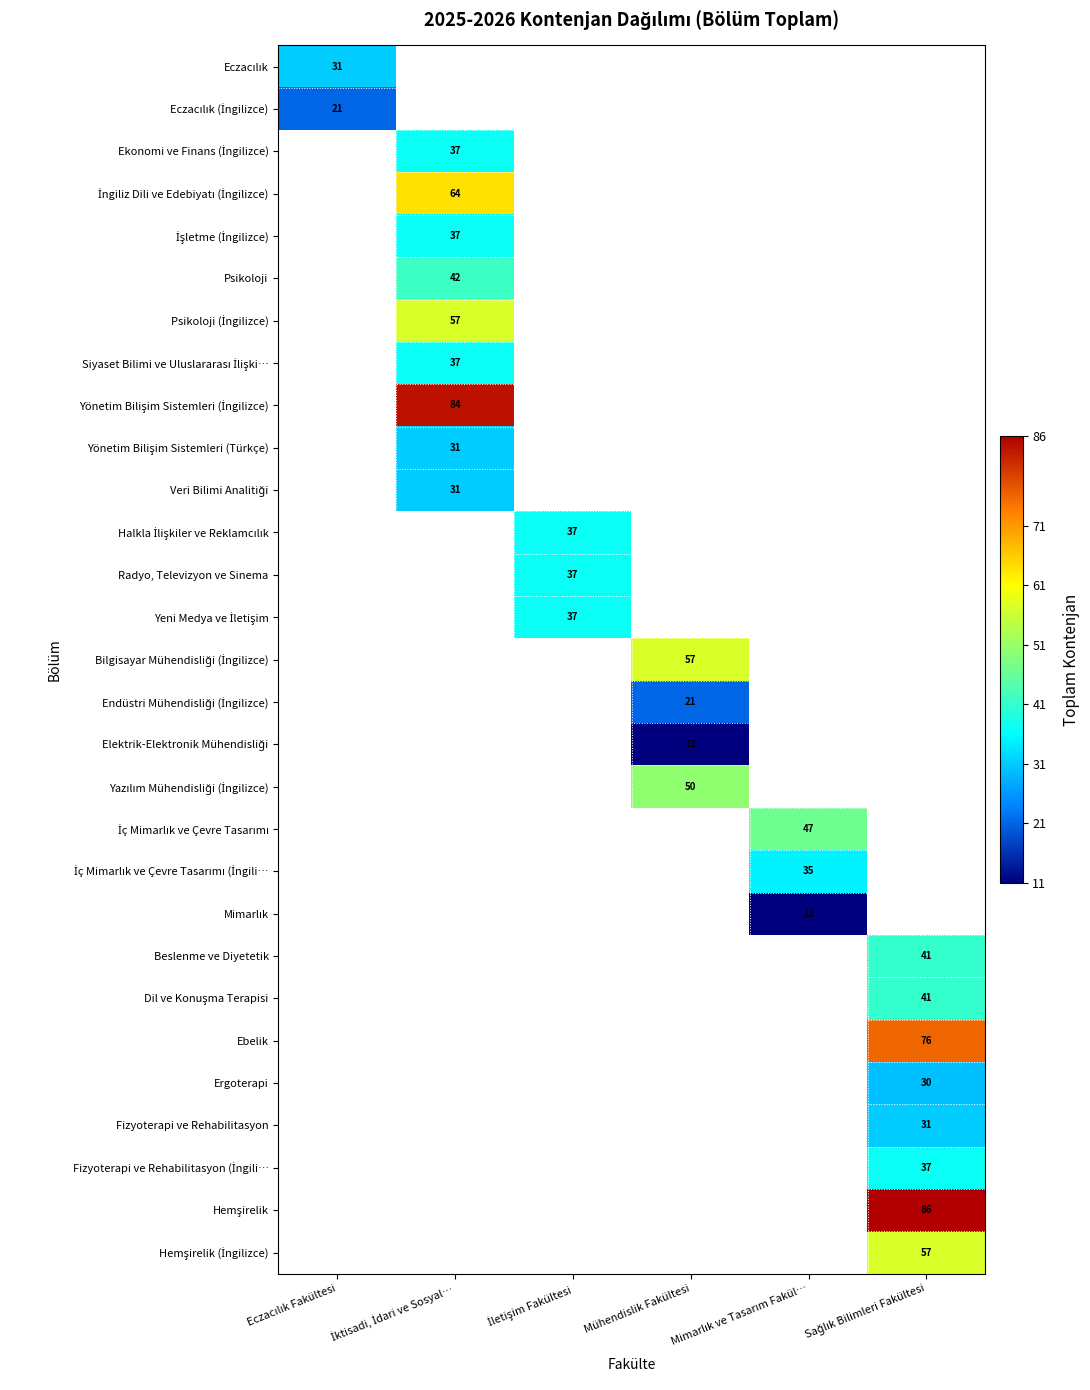

How many distinct data groups are displayed?

29